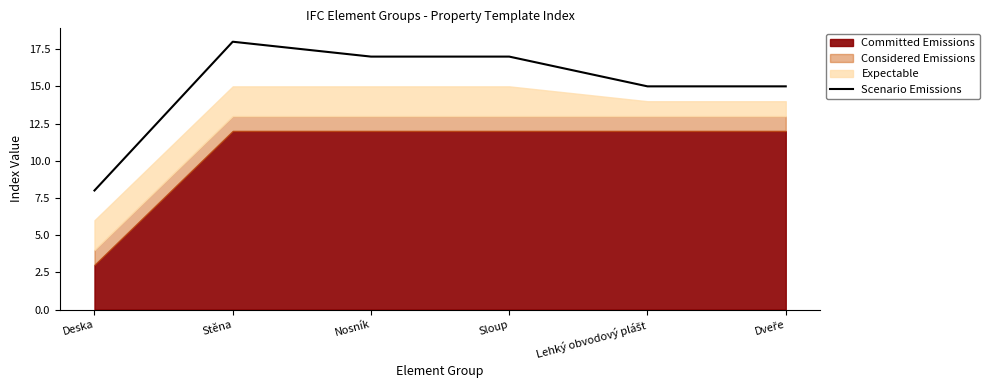

Does the chart have visible grid lines?

No